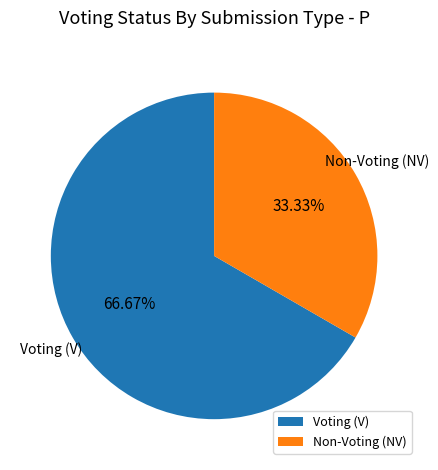

Does any single category account for the majority?

Yes